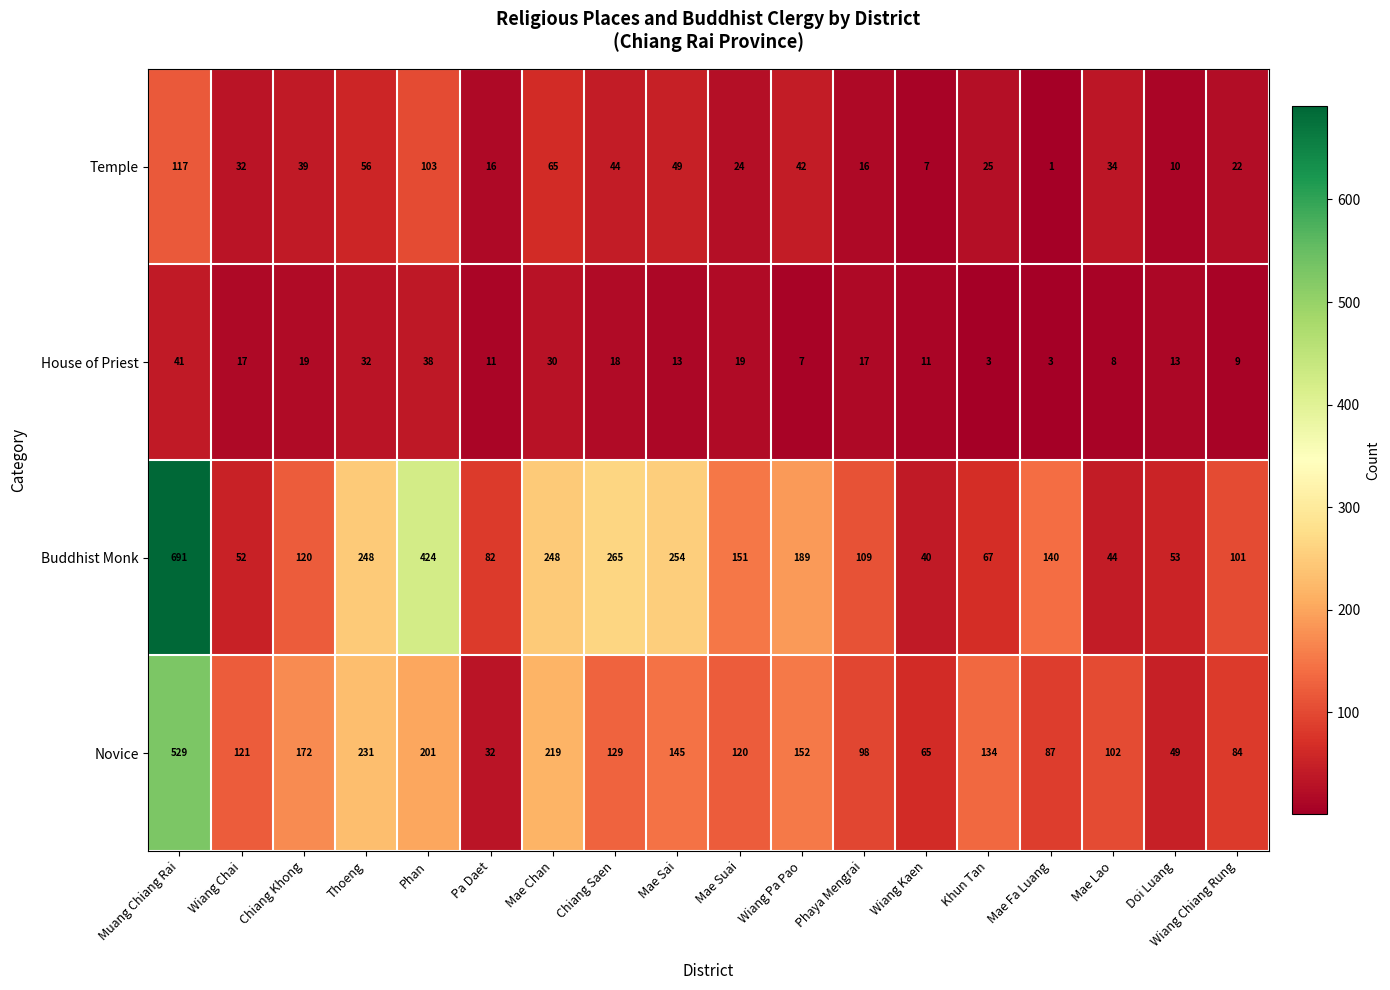

What is the difference between the Buddhist Monk values at Pa Daet and Phan?

342